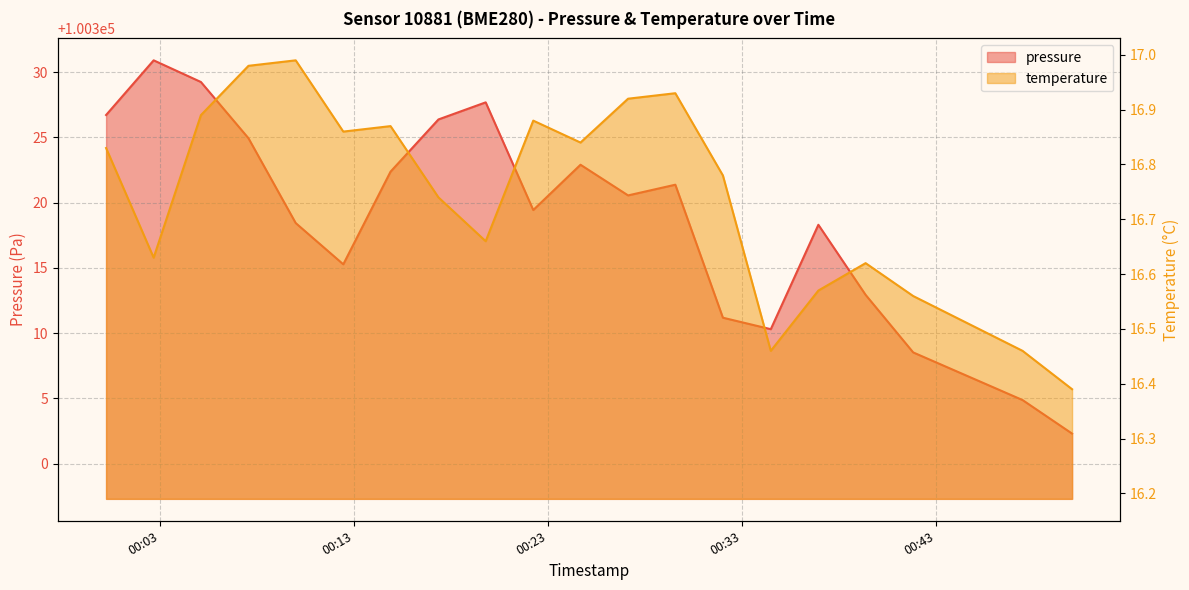

What position from the left is 2022-09-12T00:00:14?

1